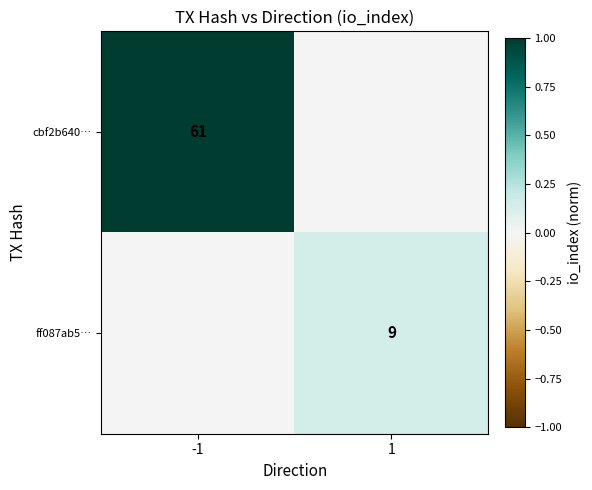

True or false: cbf2b640… has a value of 95 at -1.

False